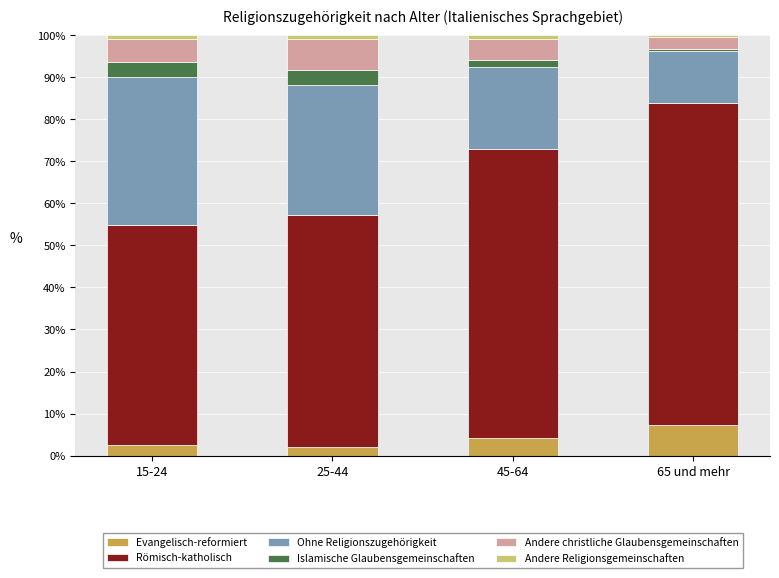

True or false: Evangelisch-reformiert has a value of 2.1 at 25-44.

True